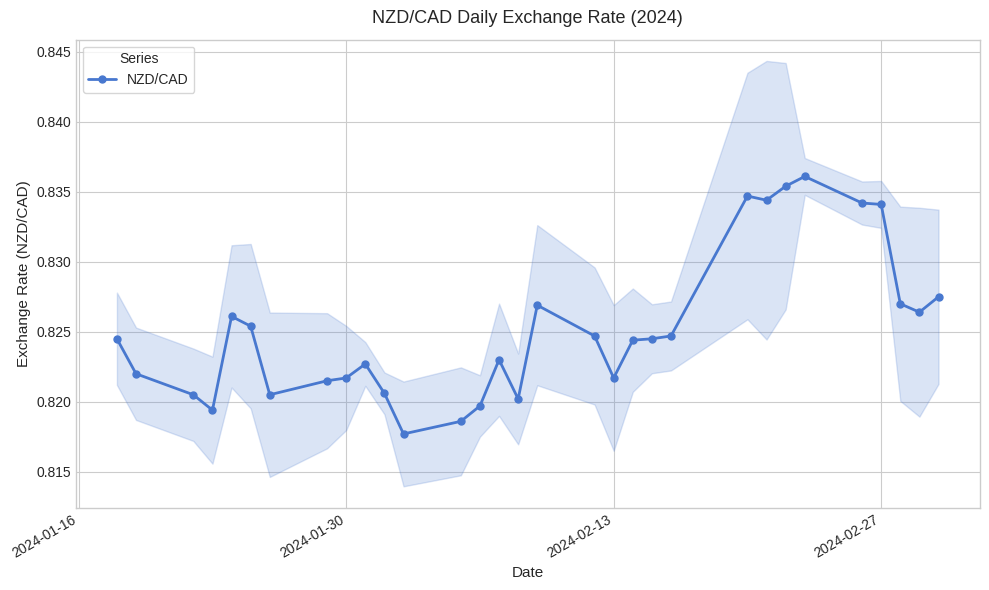

The value of NZD/CAD at 2024-02-27 is 0.6. True or false?

False